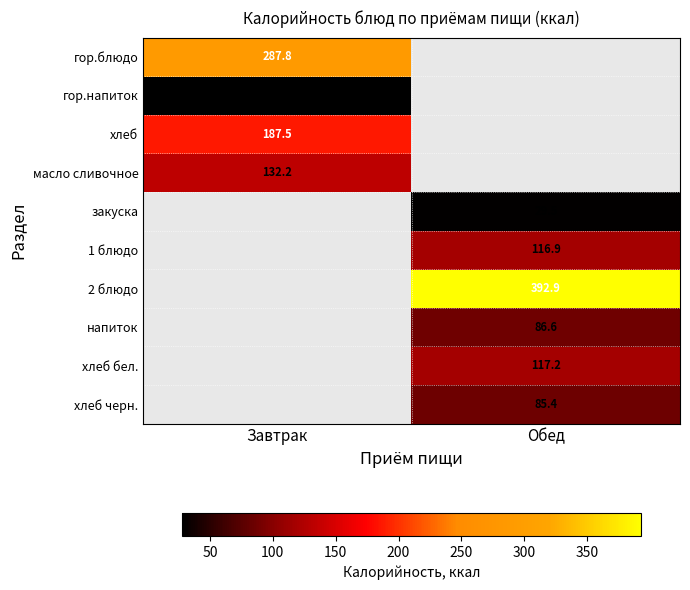

How many data points does each series have?

2